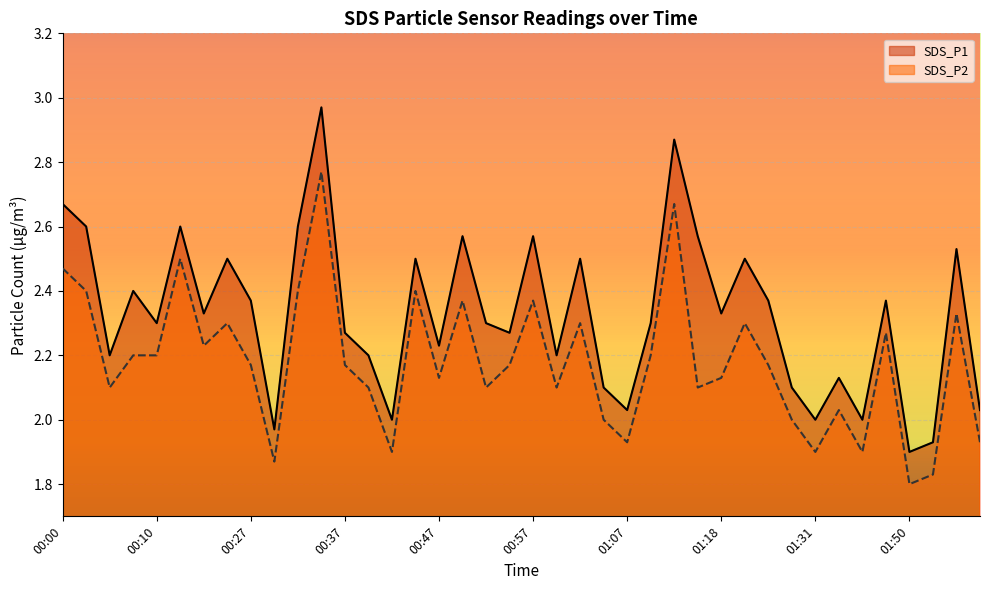

At 01:55, list the series in order from largest to smallest.

SDS_P1, SDS_P2